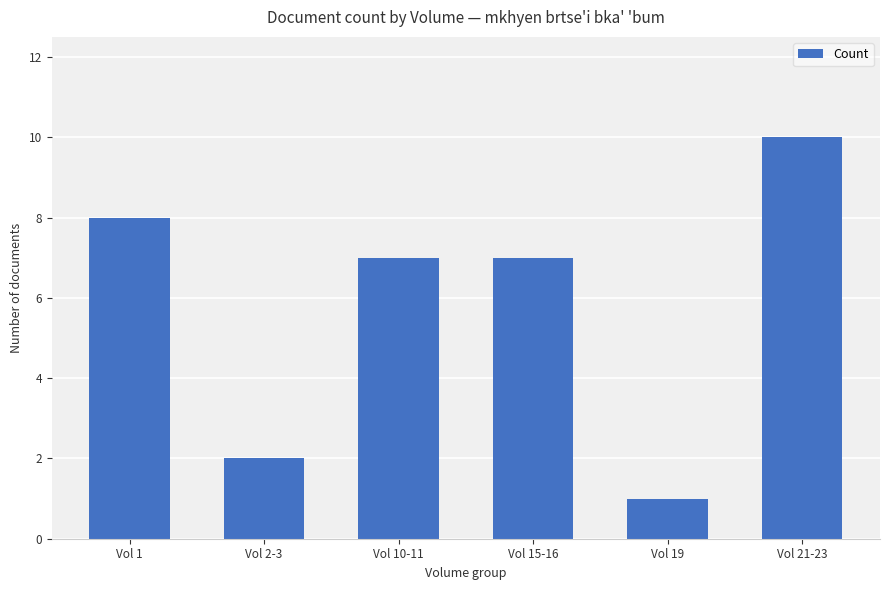

The value at Vol 19 is 0. True or false?

False